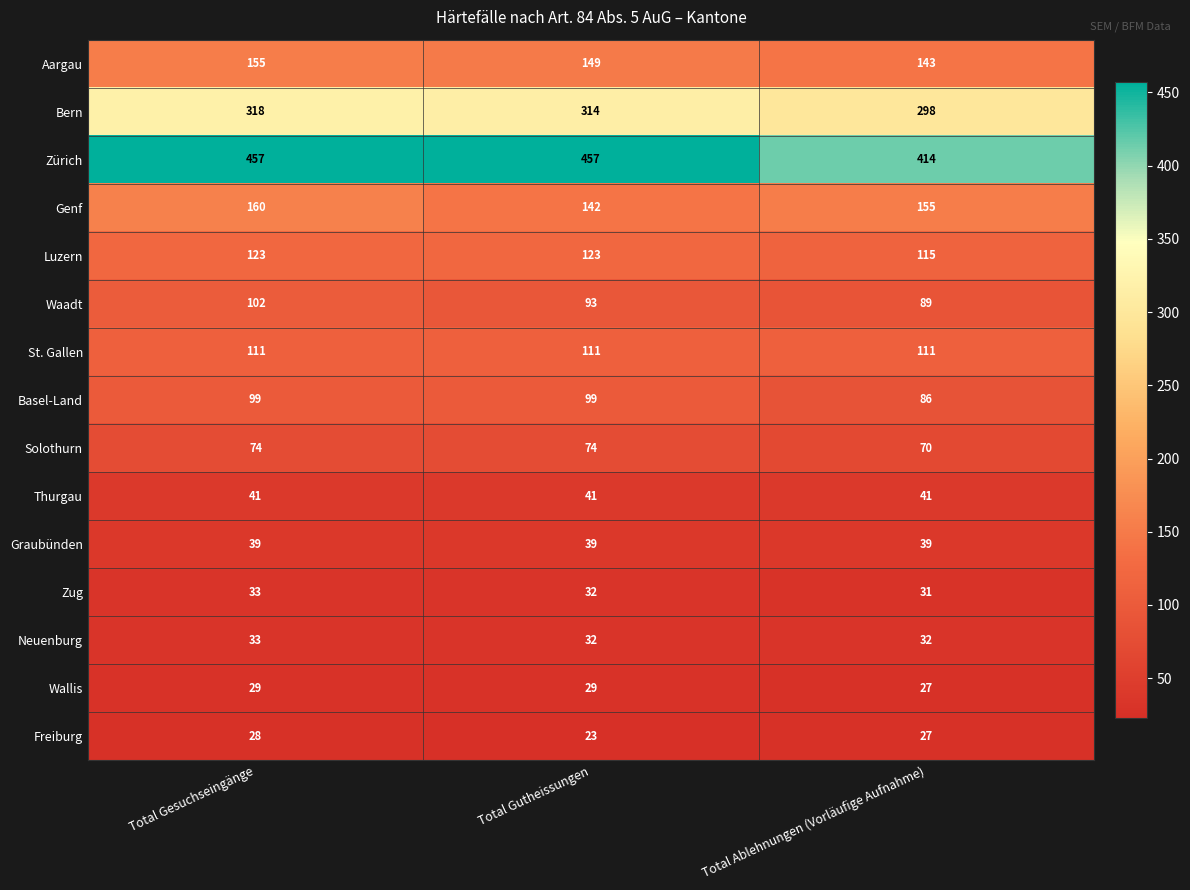

What is the total value across all series at Total Gutheissungen?

1758